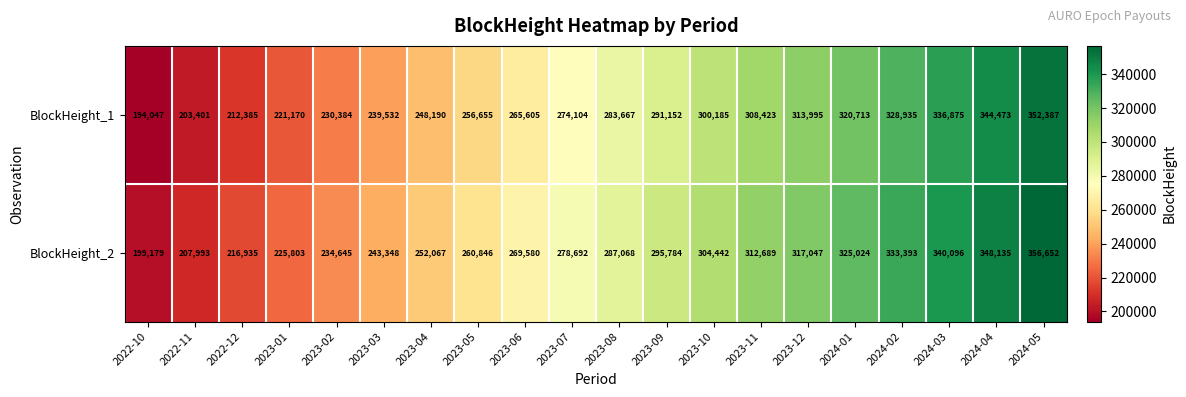

What is the difference between the highest and lowest values at 2022-10?

5132